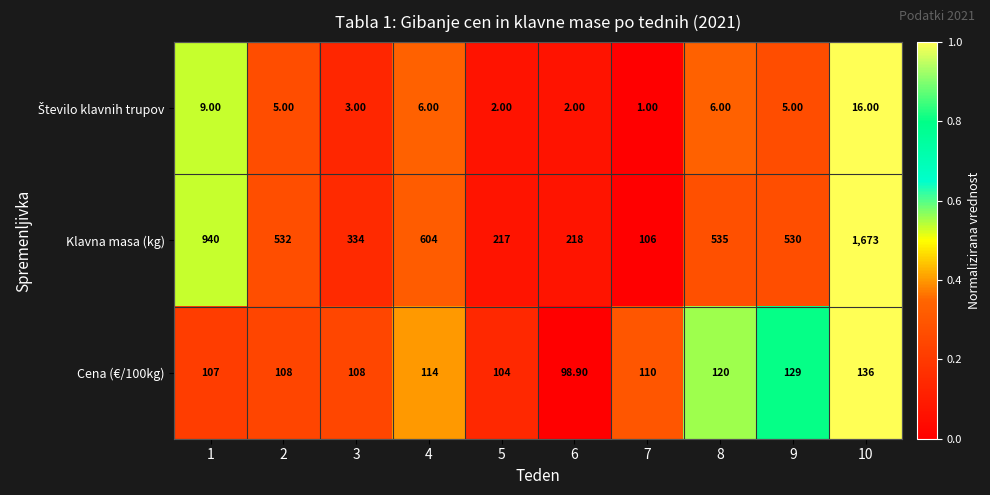

What is the average value of the Klavna masa (kg) series?

568.9